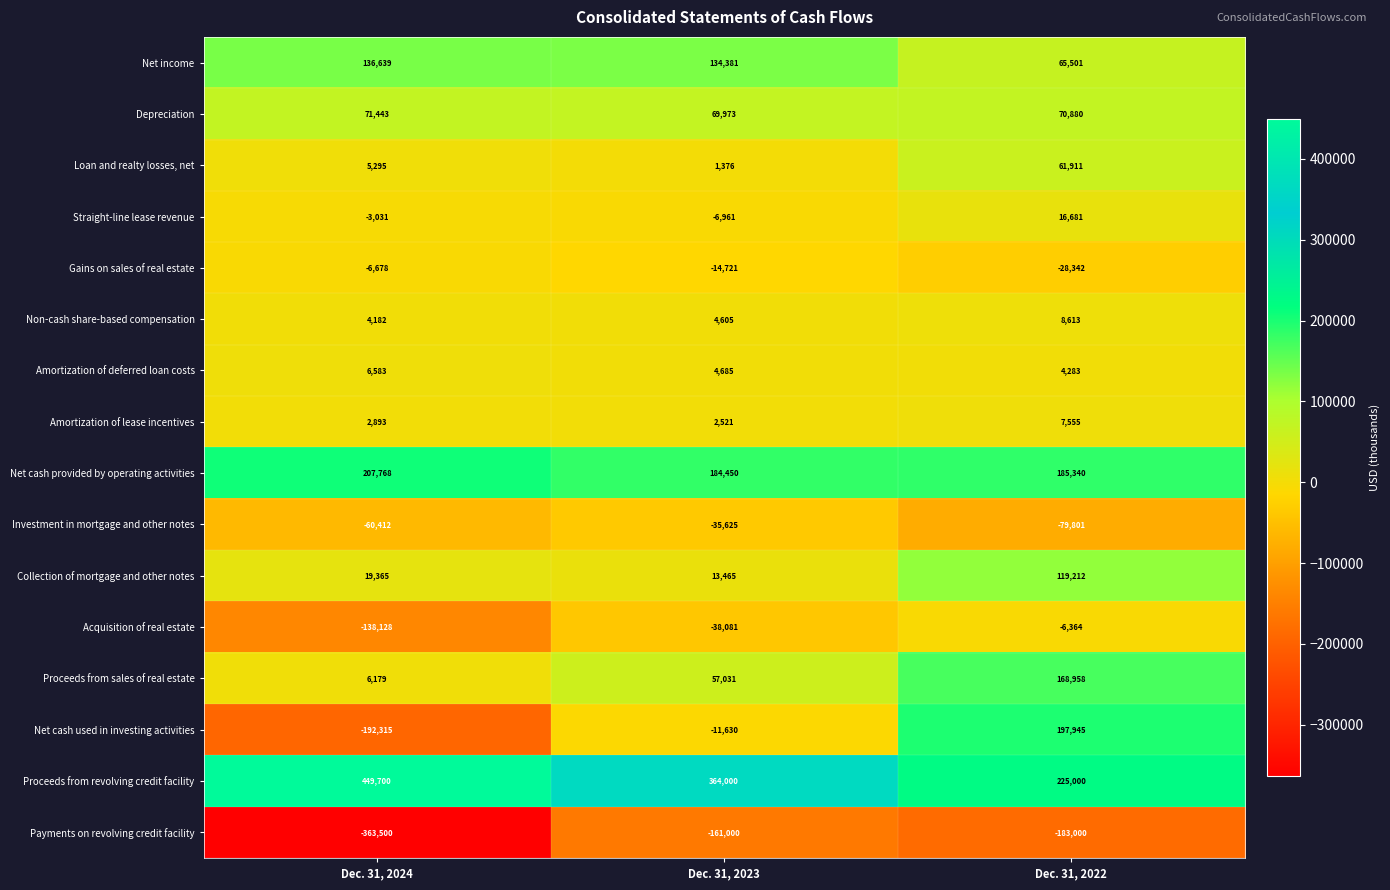

How many series are shown in this chart?

16